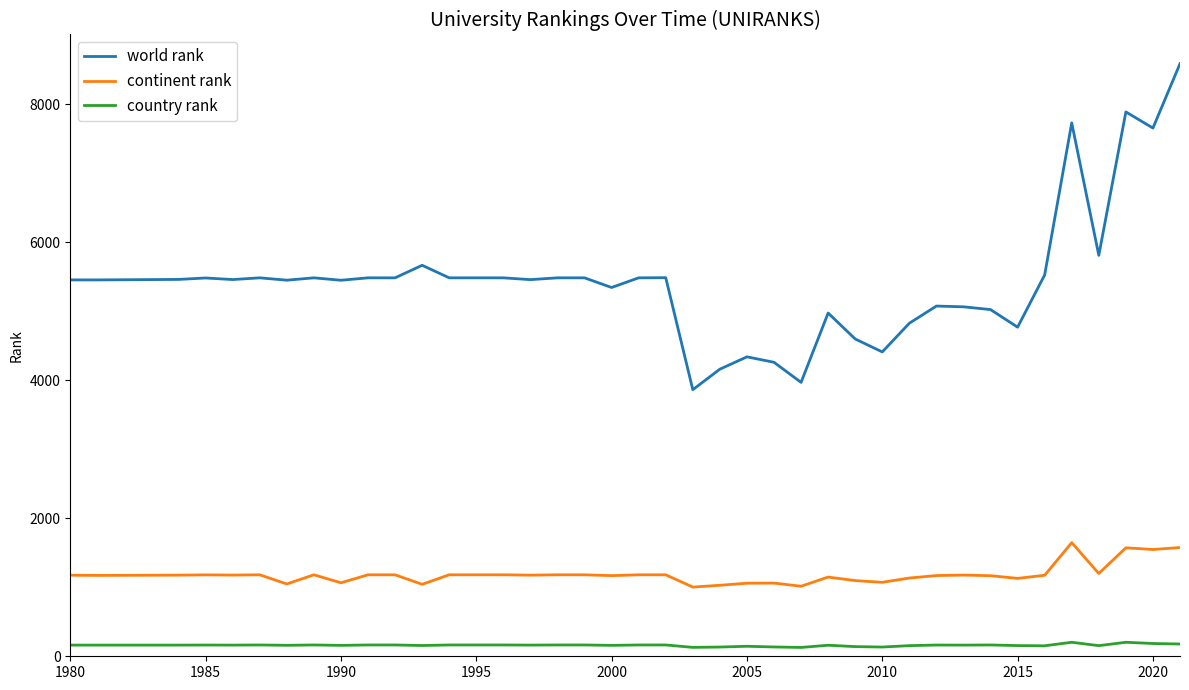

True or false: world rank has more than 1 points higher than both neighbors.

True